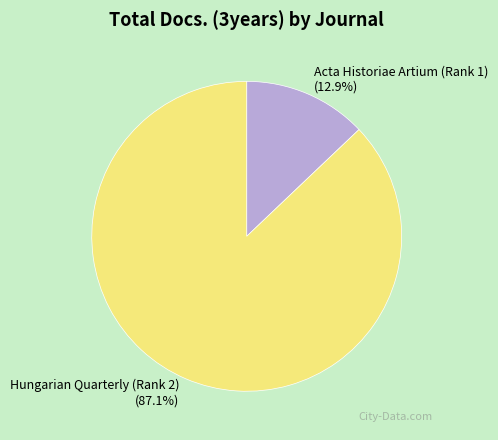

Which category has the smallest portion of the pie?

Acta Historiae Artium (Rank 1)